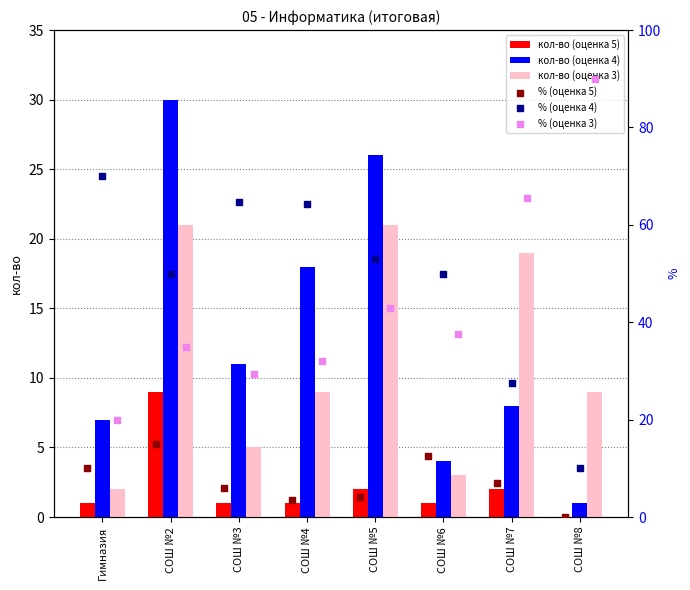

Is the value of кол-во (оценка 5) at СОШ №2 greater than the value of кол-во (оценка 3) at СОШ №5?

No